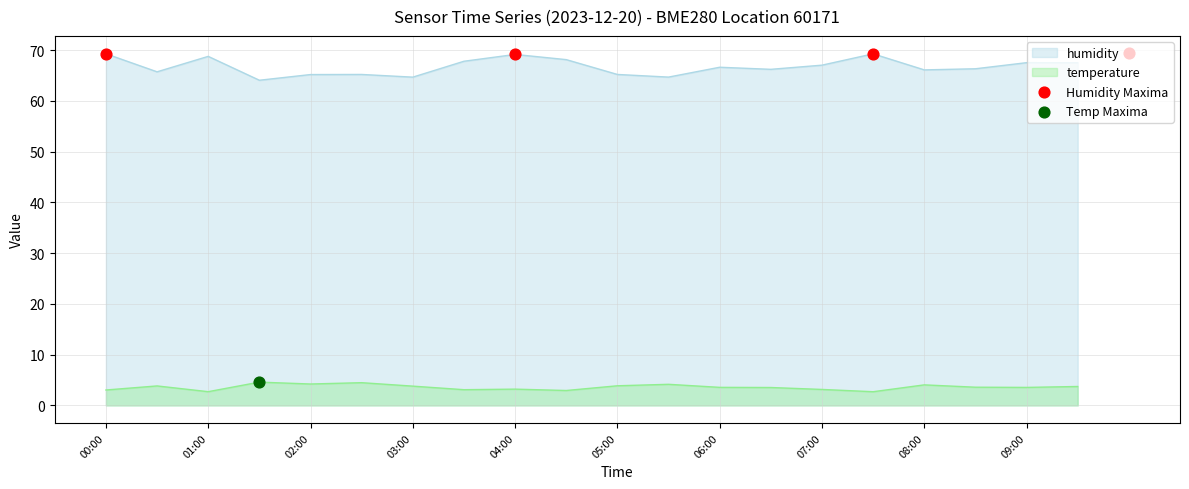

Is it true that temperature equals 2.7 at 01:00?

True